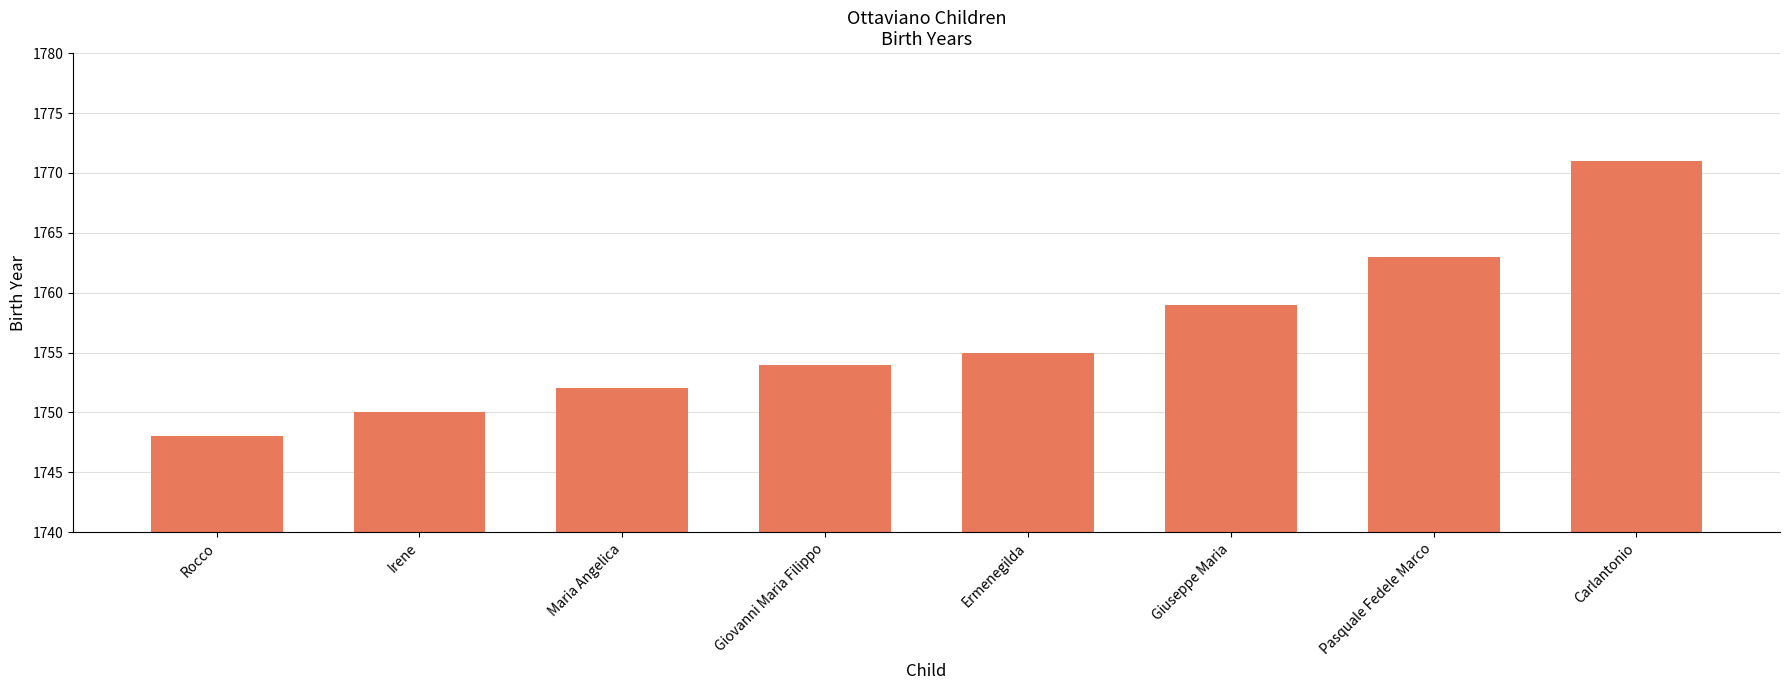

Which label corresponds to the largest value in the chart?

Carlantonio